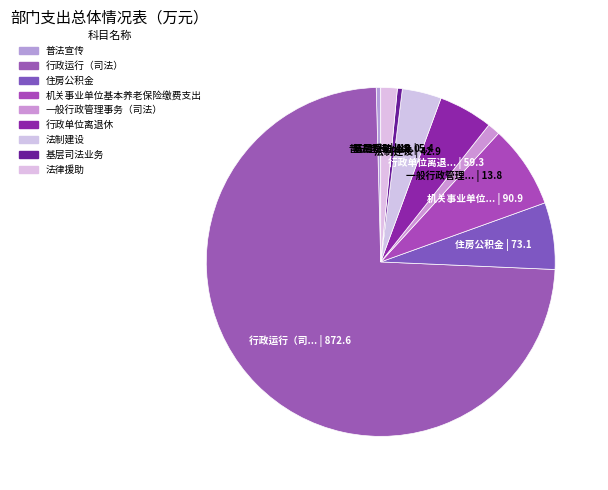

How many segments does this pie chart have?

9